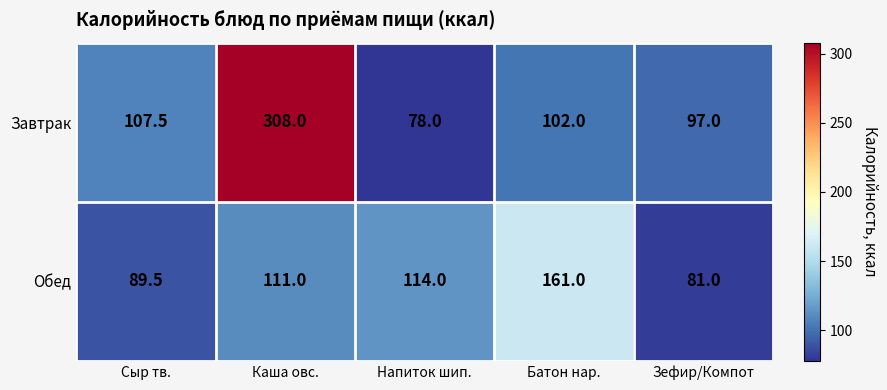

At how many categories does at least one series exceed 171?

1